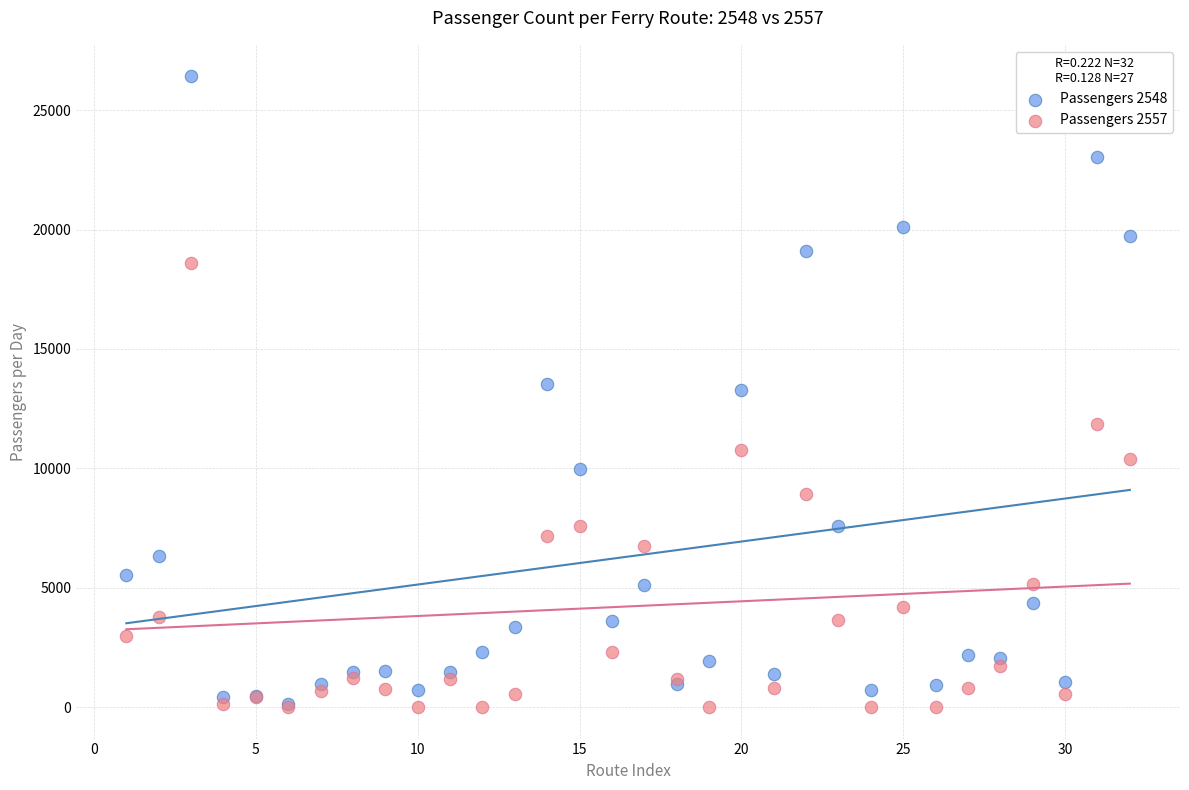

Which series has the widest spread of Y values?

Passengers 2548